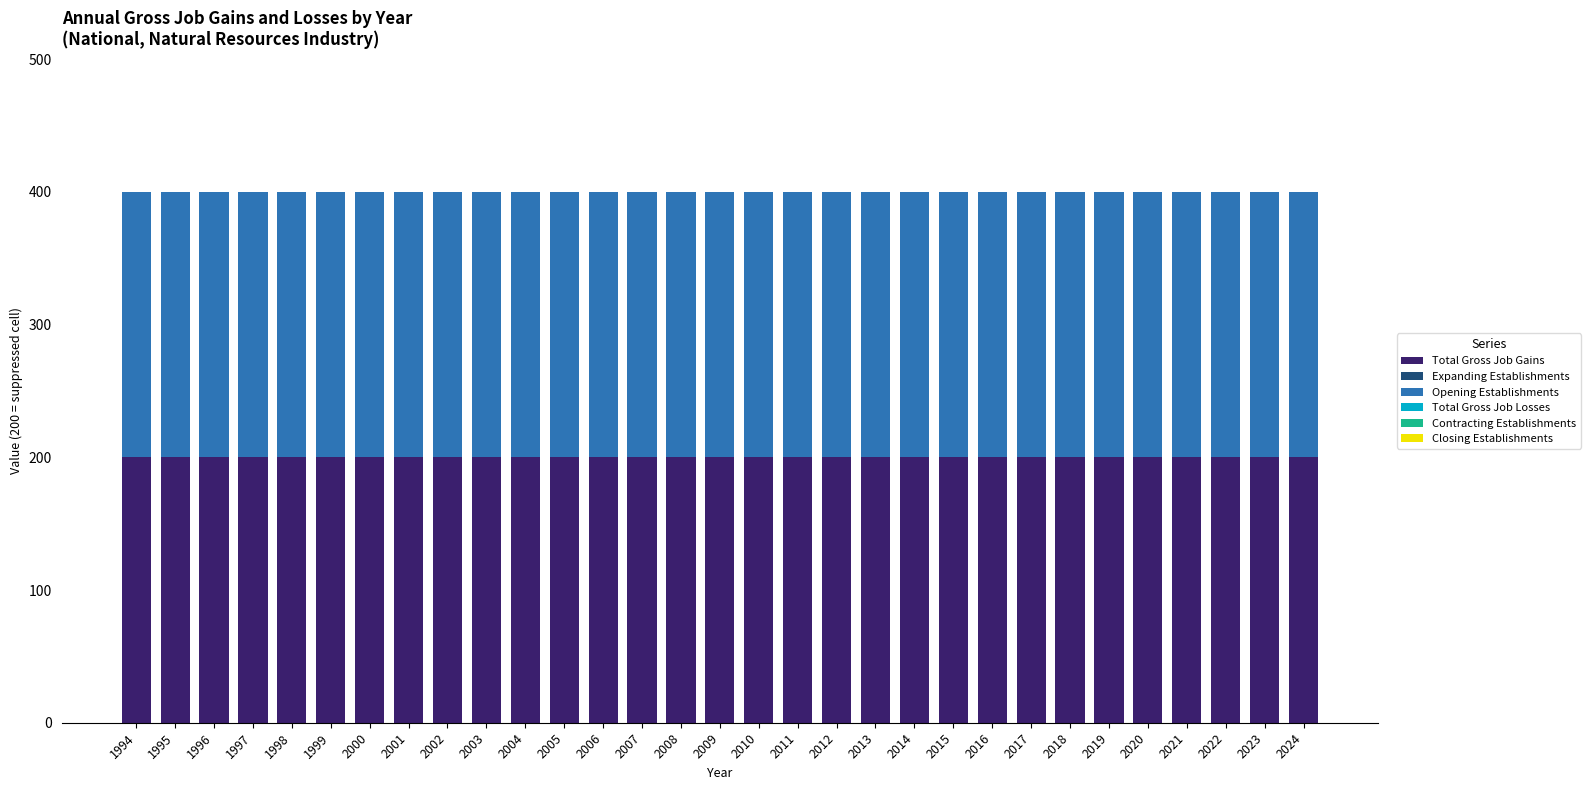

True or false: Opening Establishments has a value of 288 at 2002.

False